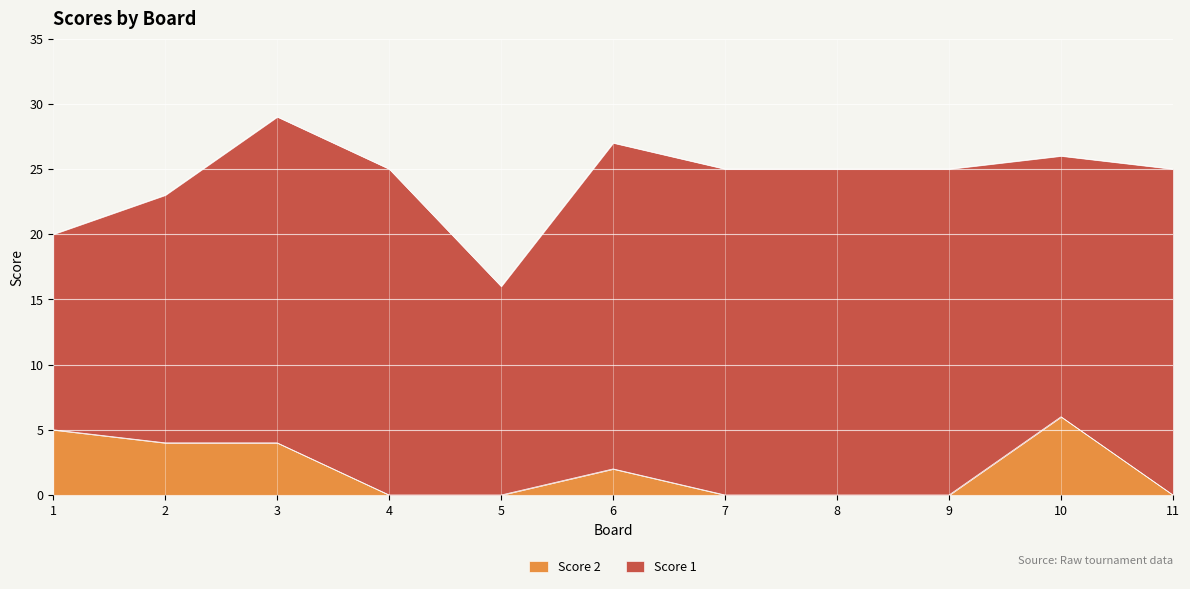

How many values are between 0 and 4?

9